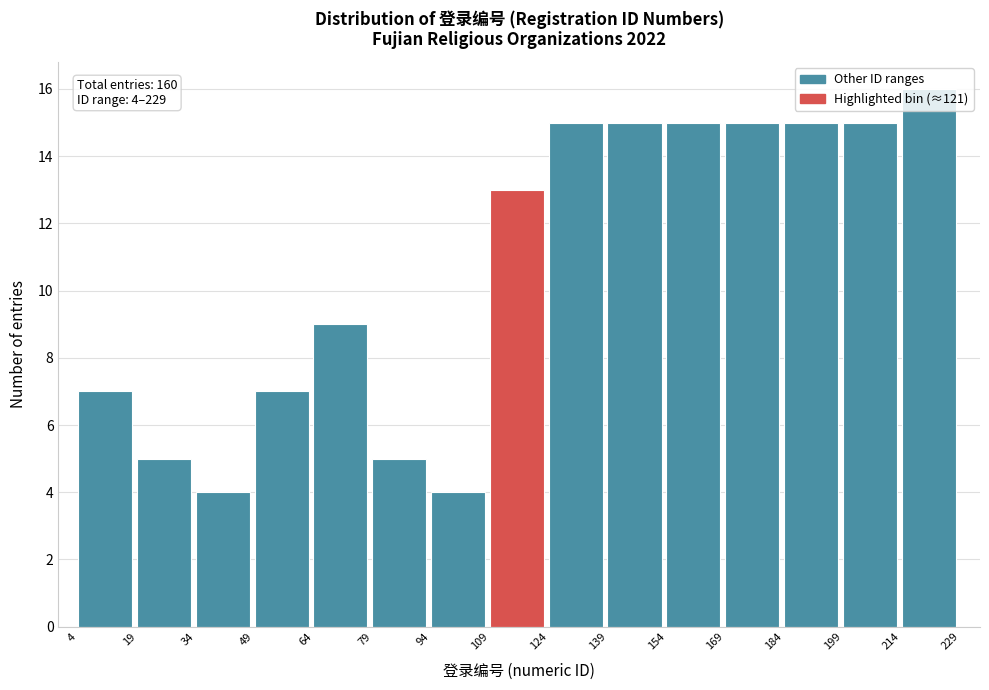

Which range on the x-axis has the tallest bar?

214 to 229